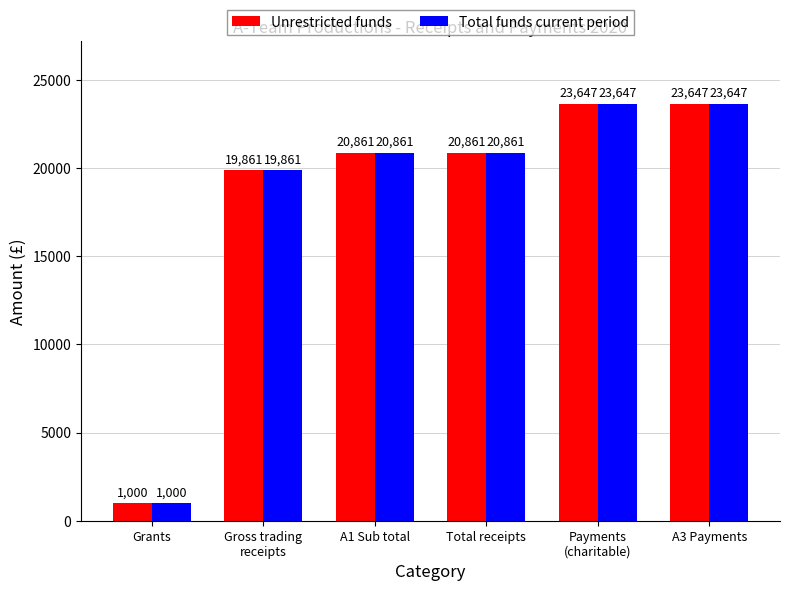

At which label does Unrestricted funds reach its minimum?

Grants